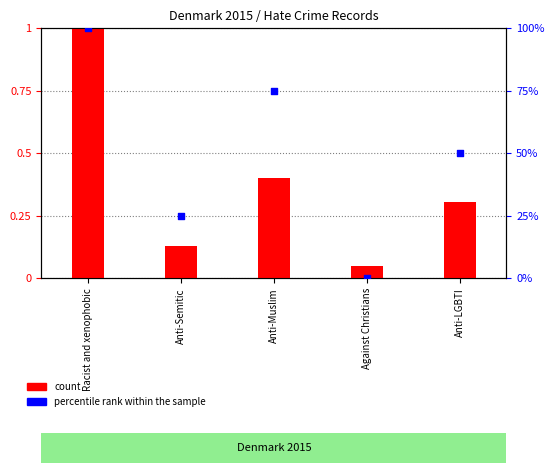

Which series has the largest total across all categories?

percentile rank within the sample